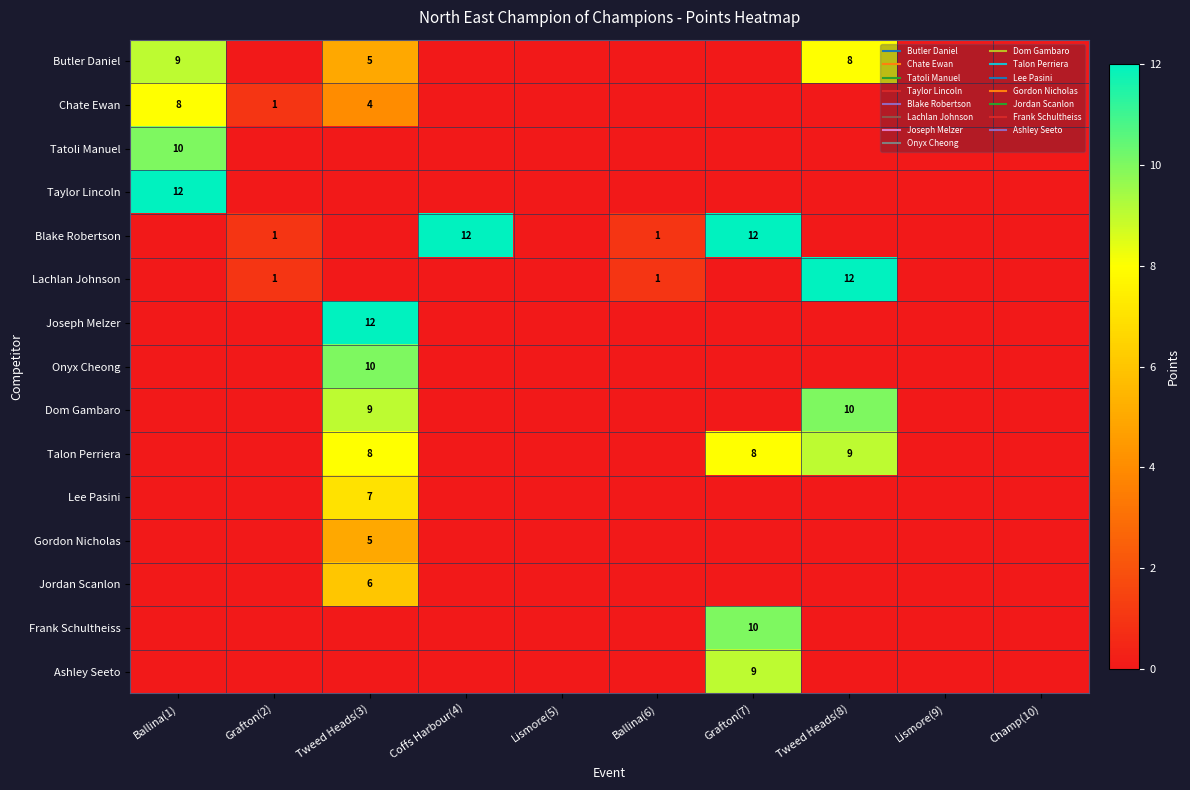

The Frank Schultheiss series shows 0 at Tweed Heads(3). True or false?

True